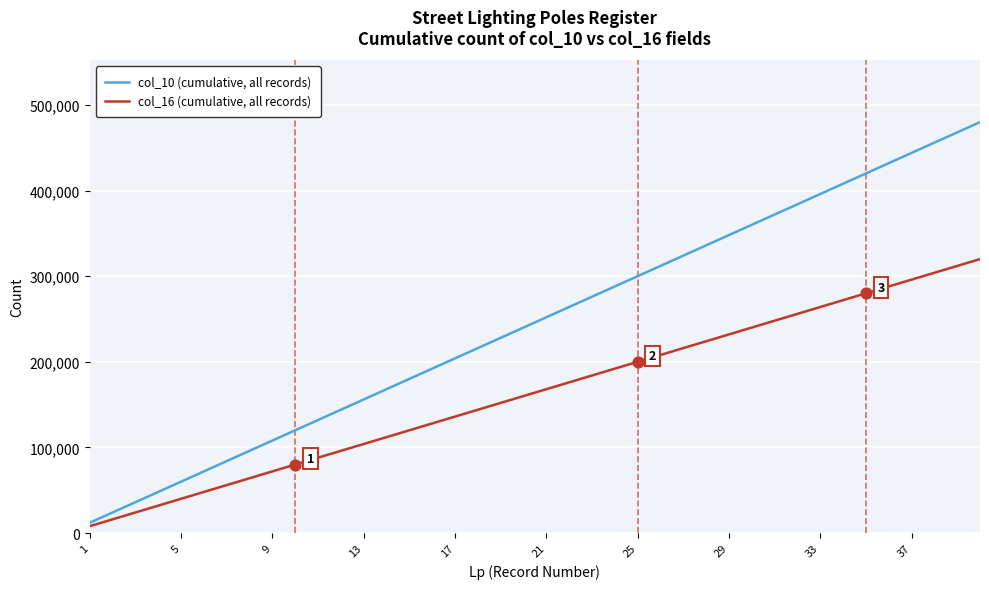

Which series has the largest range (max minus min)?

col_10 (cumulative, all records)